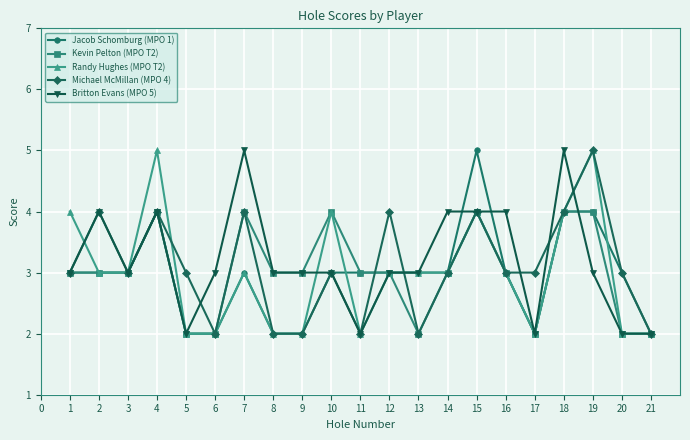

True or false: Michael McMillan (MPO 4) has more than 2 interior local peaks.

True